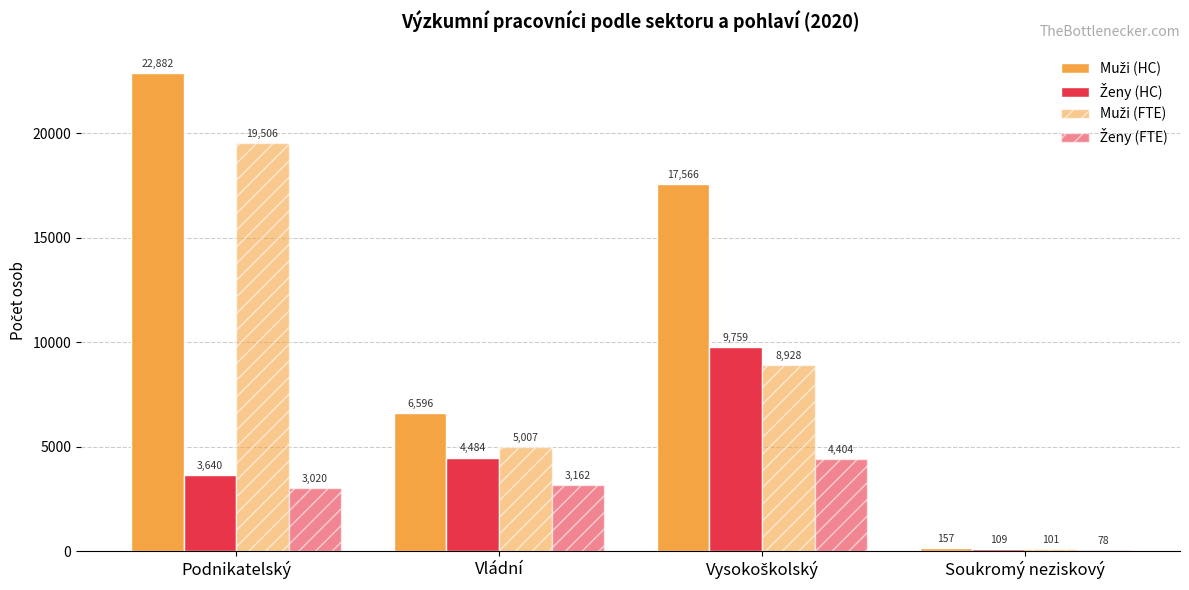

What is the maximum value shown in the chart?

22882.3